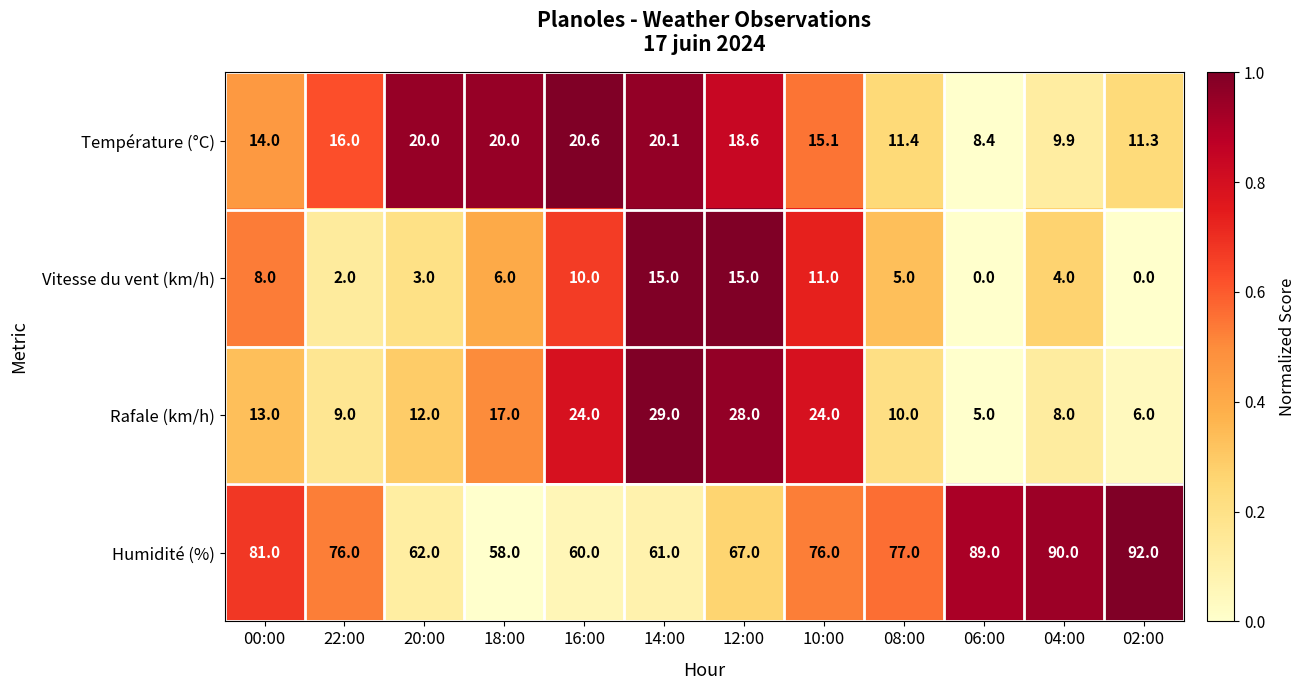

The value of Humidité (%) at 16:00 is 13.6. True or false?

False